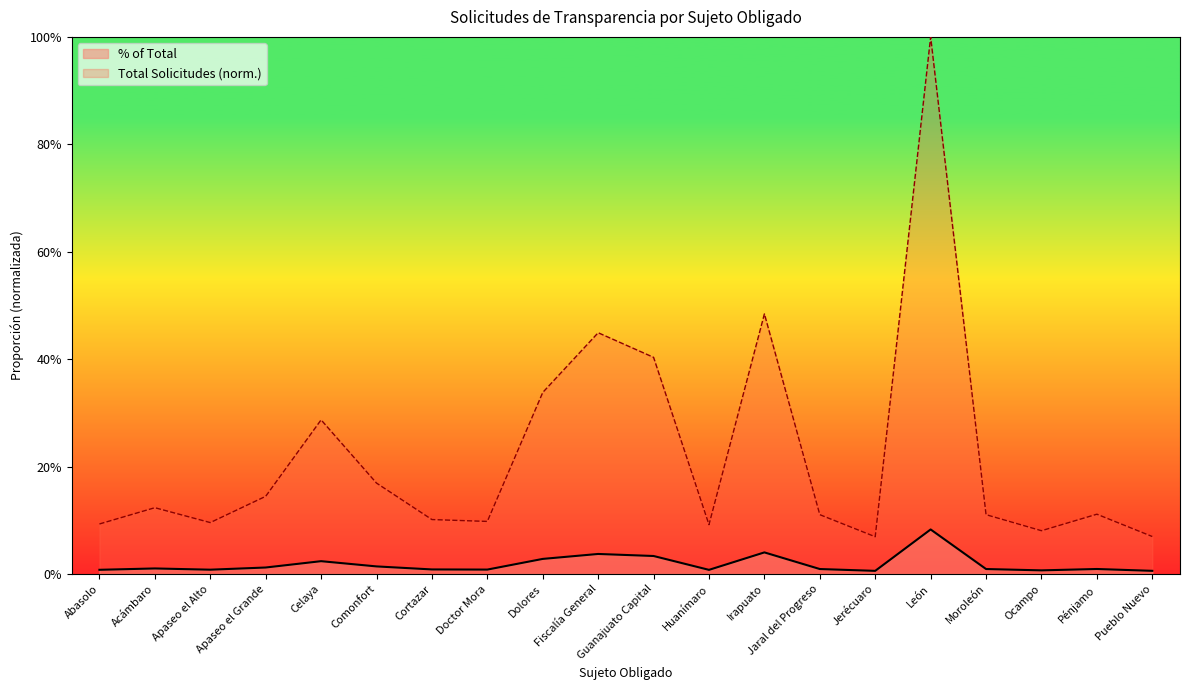

What is the label of the 16th point from the left?

León